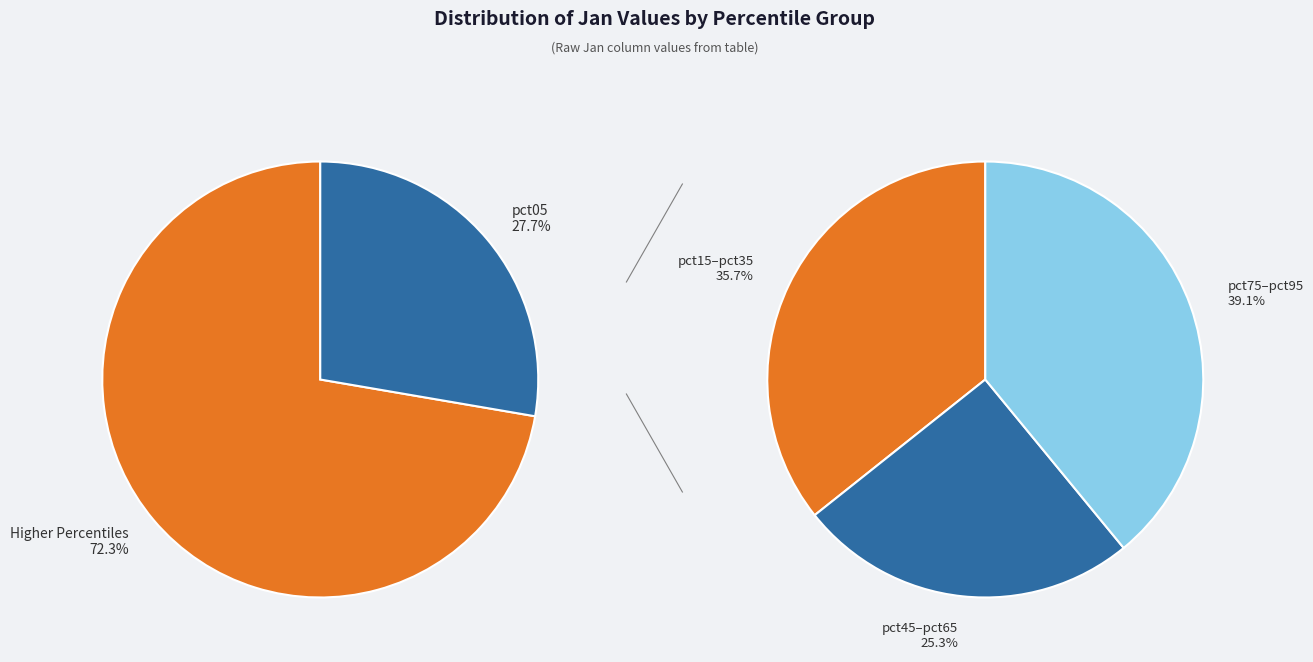

What percentage is the pct05 slice, to the nearest percent?

28%